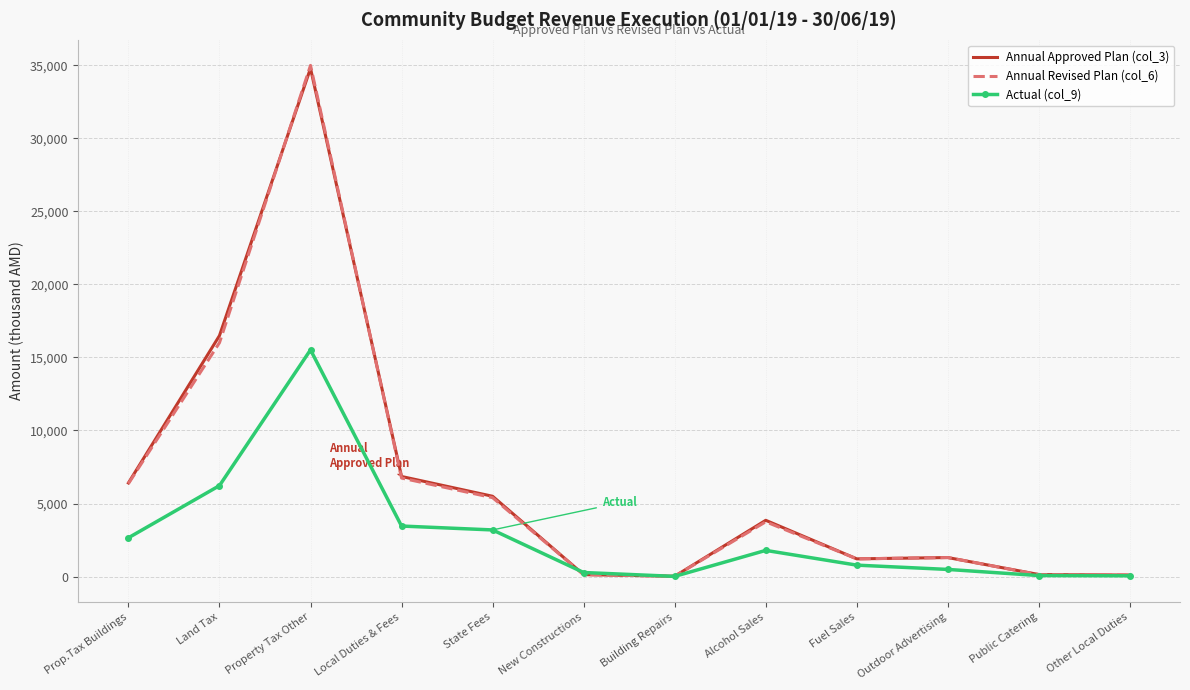

What is the total value across all series at Public Catering?

334.5